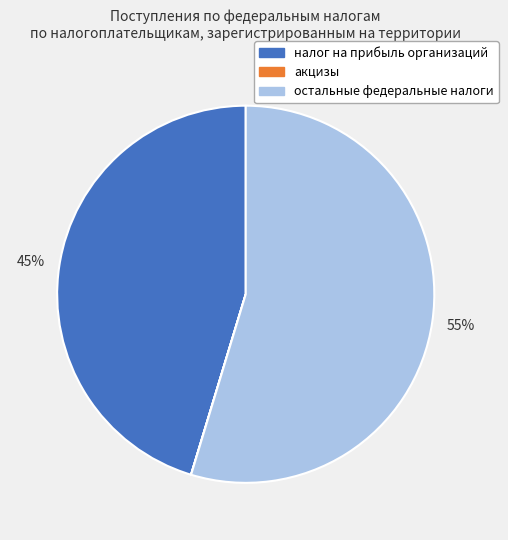

Is it true that налог на прибыль организаций is 34% of the pie?

False